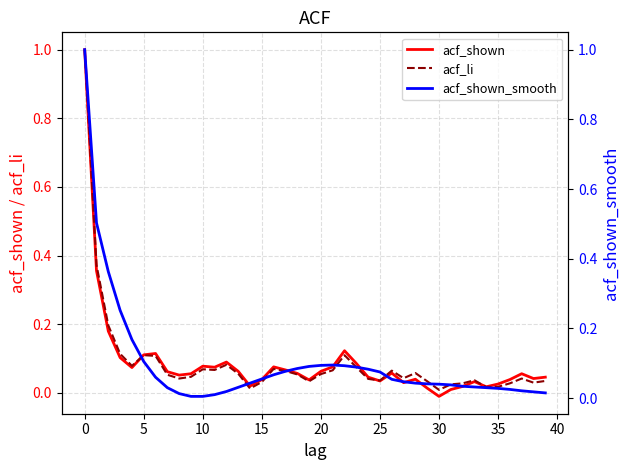

Which series has the widest spread of values?

acf_shown